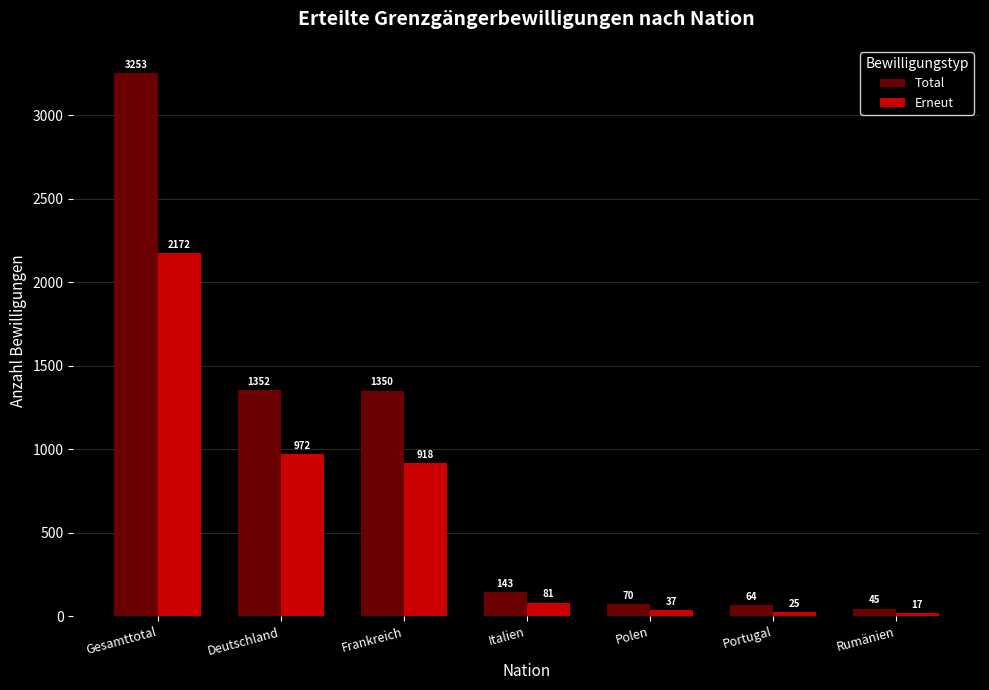

Is the value of Erneut at Rumänien greater than the value of Total at Rumänien?

No